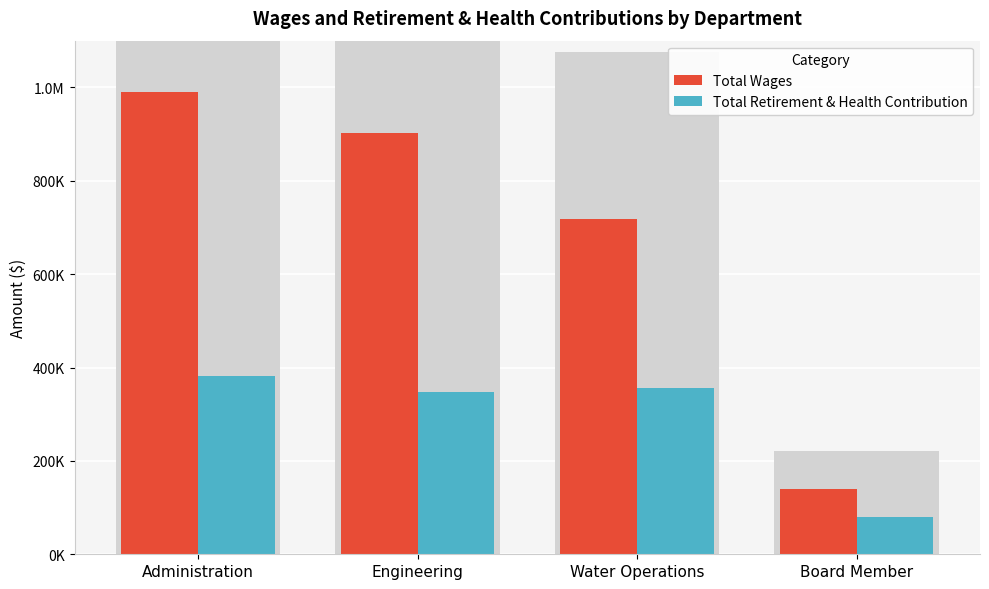

At which category does the chart reach its minimum across all series?

Board Member